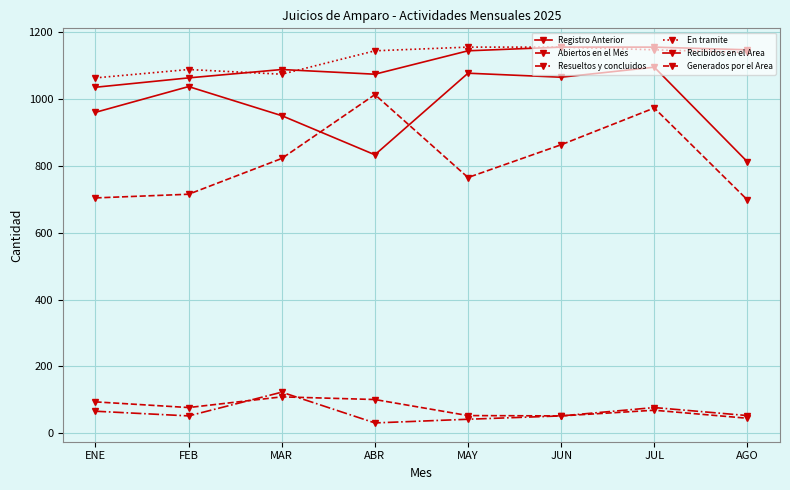

Where is Generados por el Area nearest to the value 855?

JUN